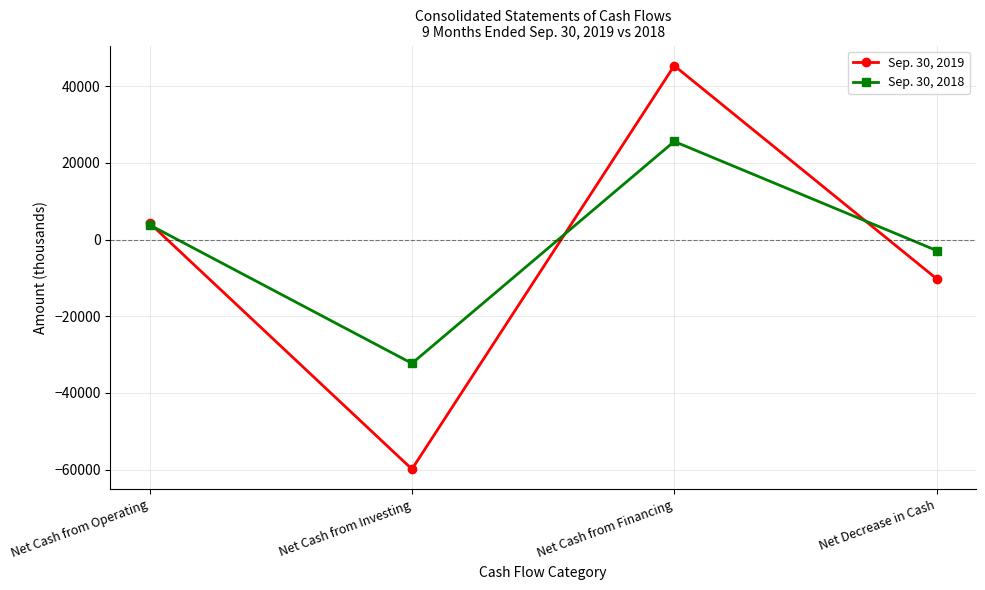

At which category does the chart reach its minimum across all series?

Net Cash from Investing